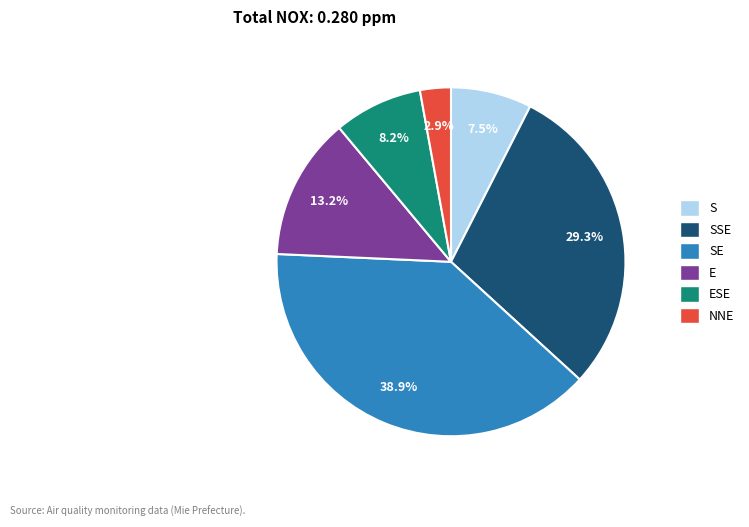

Does any single category account for the majority?

No